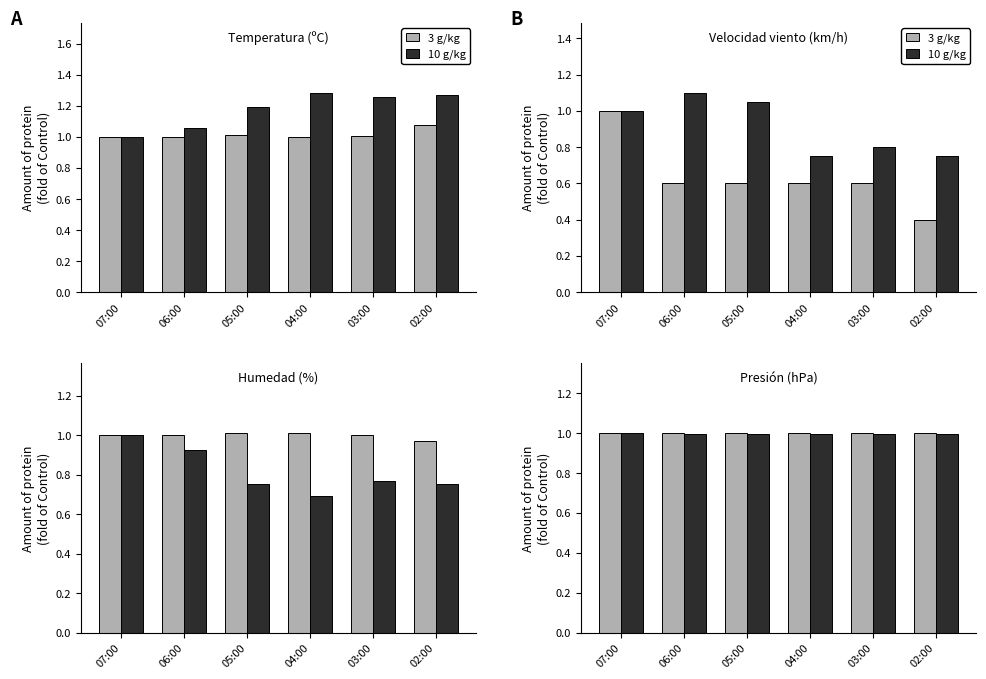

What is the sum of all 10 g/kg values?

6.0